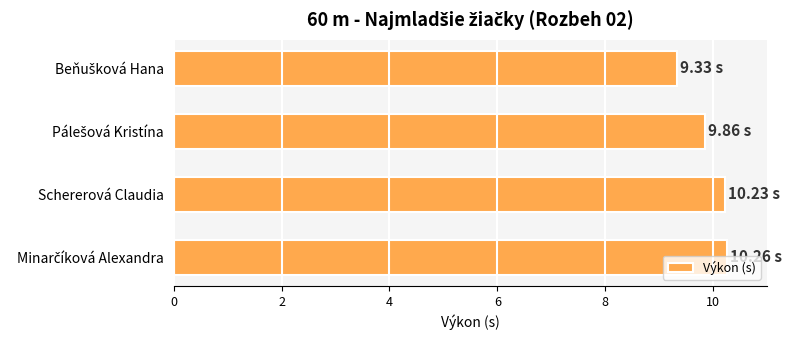

What is the average value?

9.9